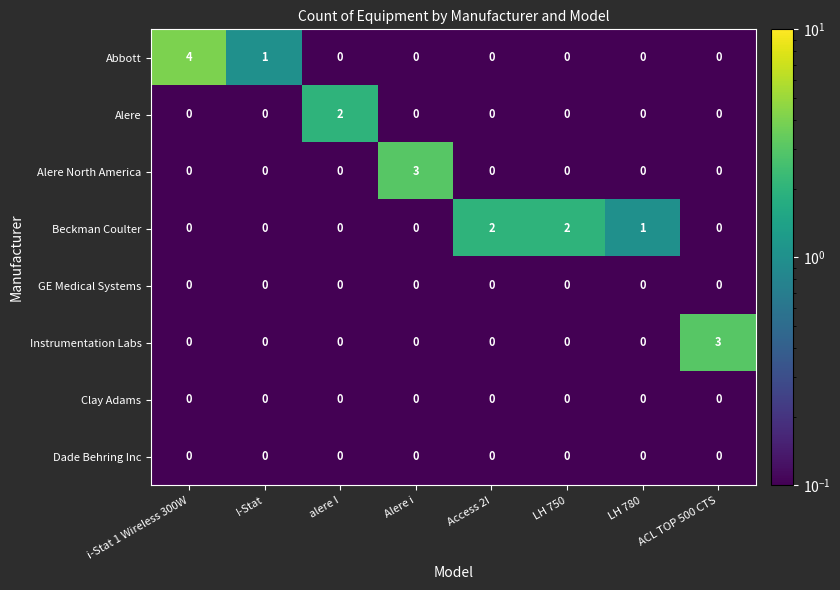

What is the total value across all series at LH 780?

1